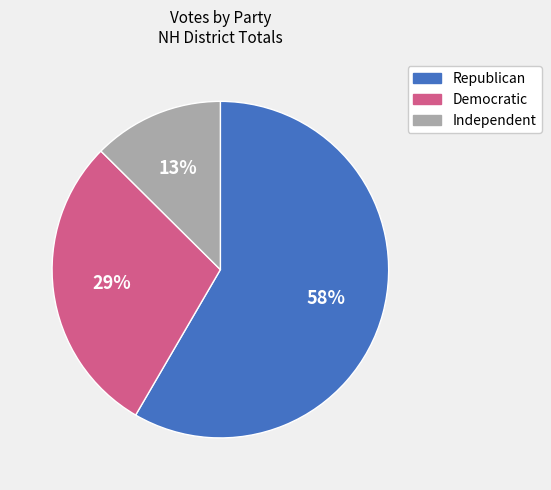

Rank the categories by value from highest to lowest.

Republican, Democratic, Independent